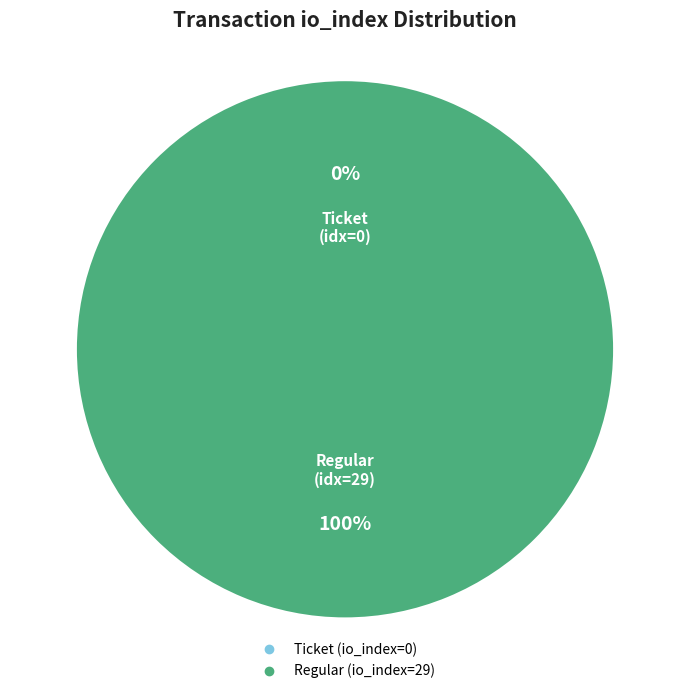

Which slice is the largest?

Regular (io_index=29)